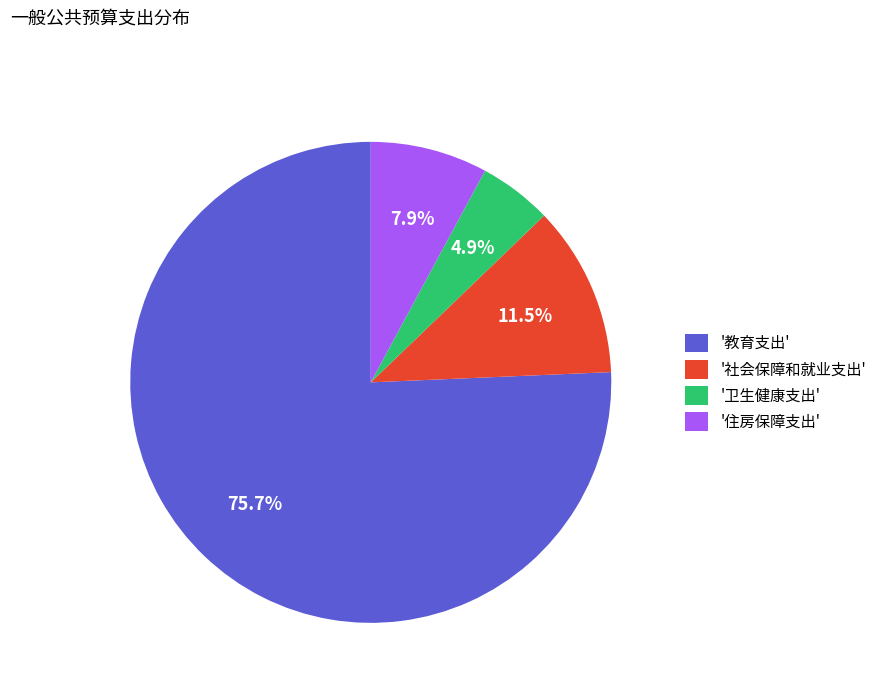

What is the smallest slice in the pie chart?

'卫生健康支出'